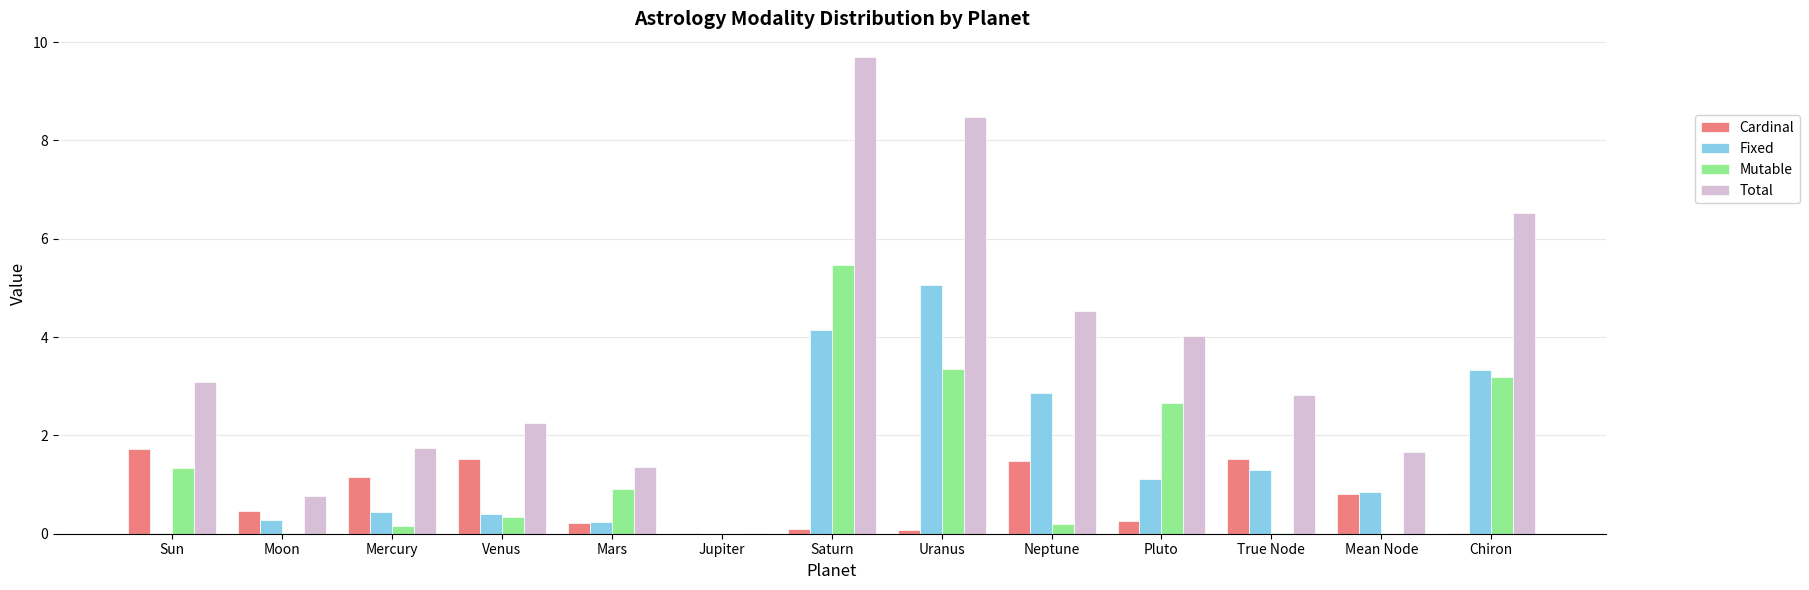

What is the maximum value for Total?

9.7